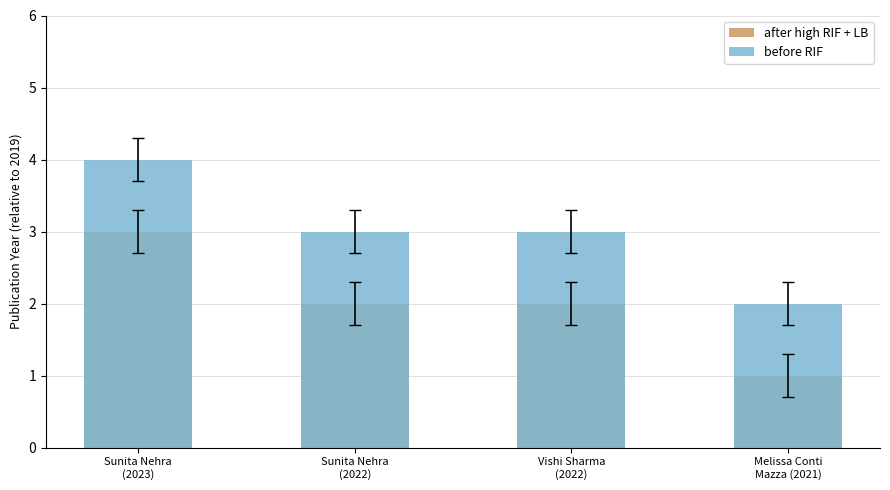

What is the average value of the after high RIF + LB series?

2